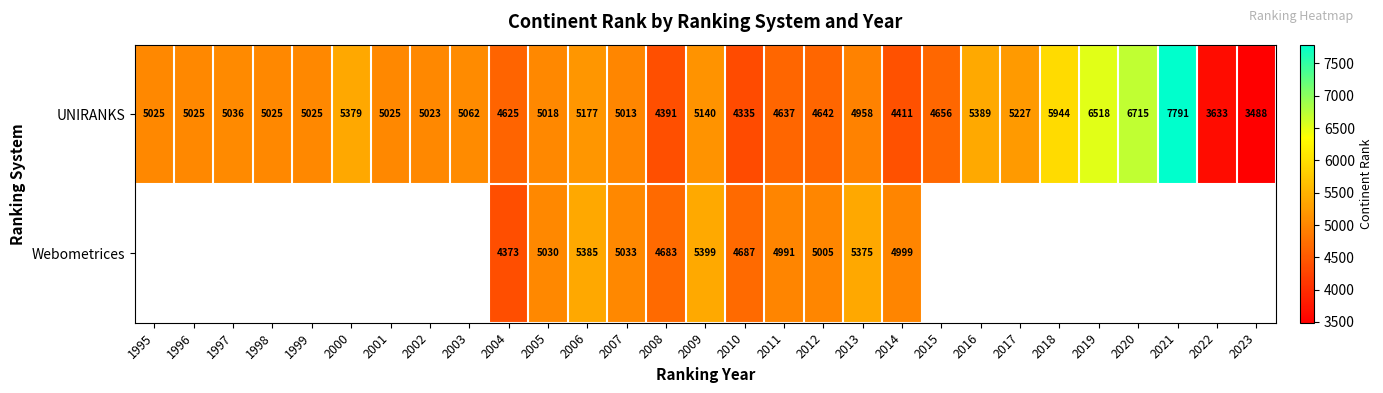

What is the smallest value displayed?

3488.0